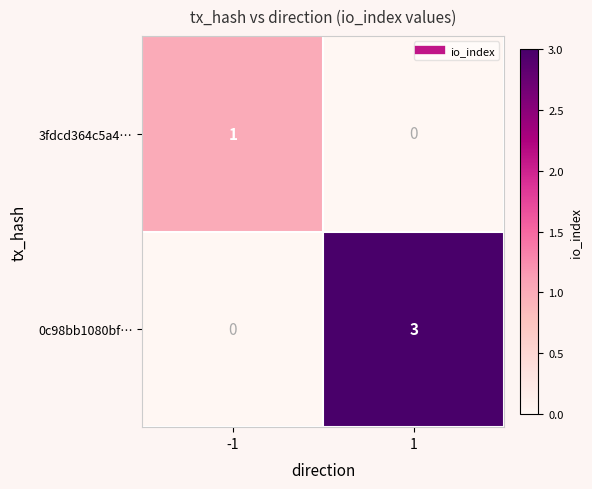

Reading left to right, transcribe all the data shown in this chart.

3fdcd364c5a4…: -1=1	1=0
0c98bb1080bf…: -1=0	1=3